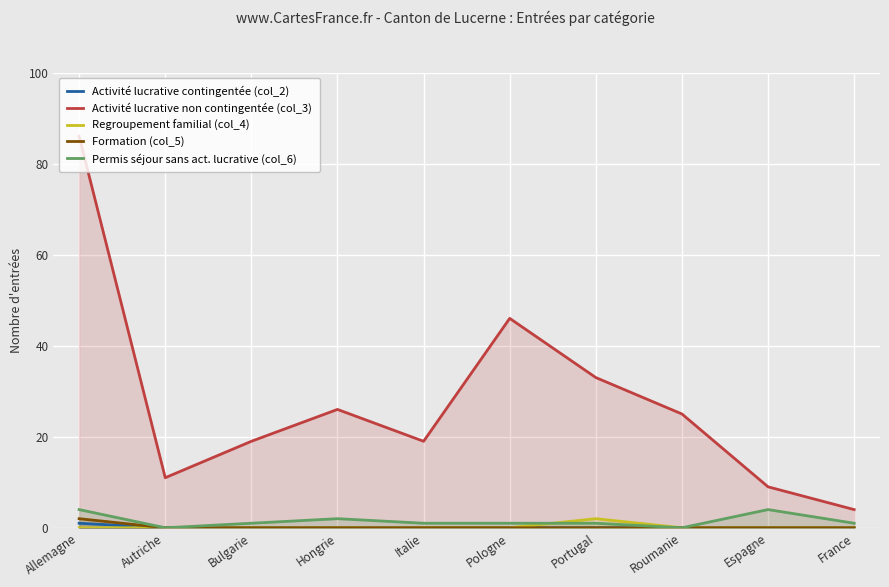

Which series has the largest total across all categories?

Activité lucrative non contingentée (col_3)